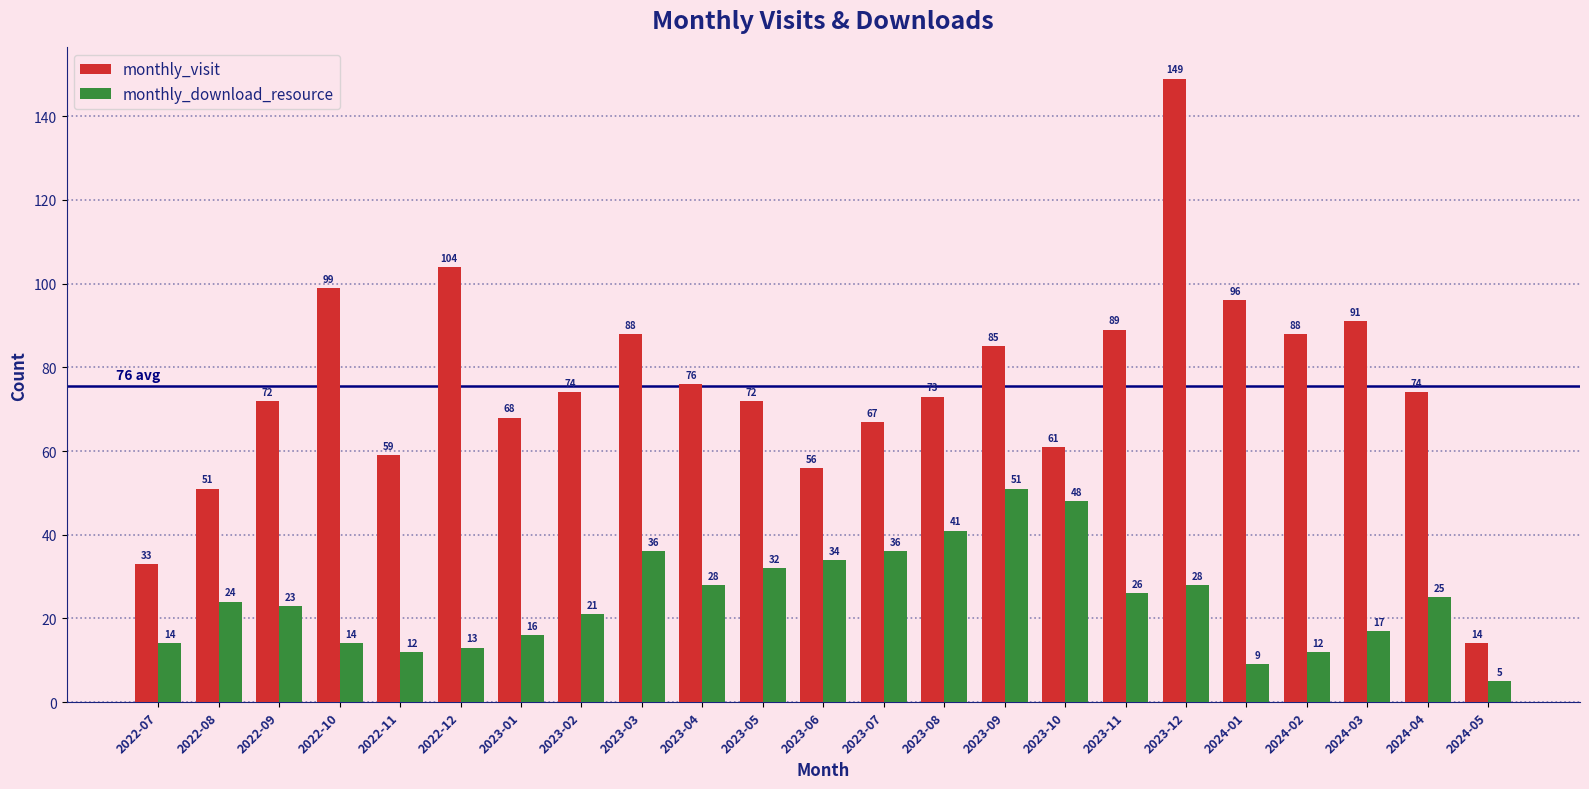

Rank the series by their average value, from highest to lowest.

monthly_visit, monthly_download_resource